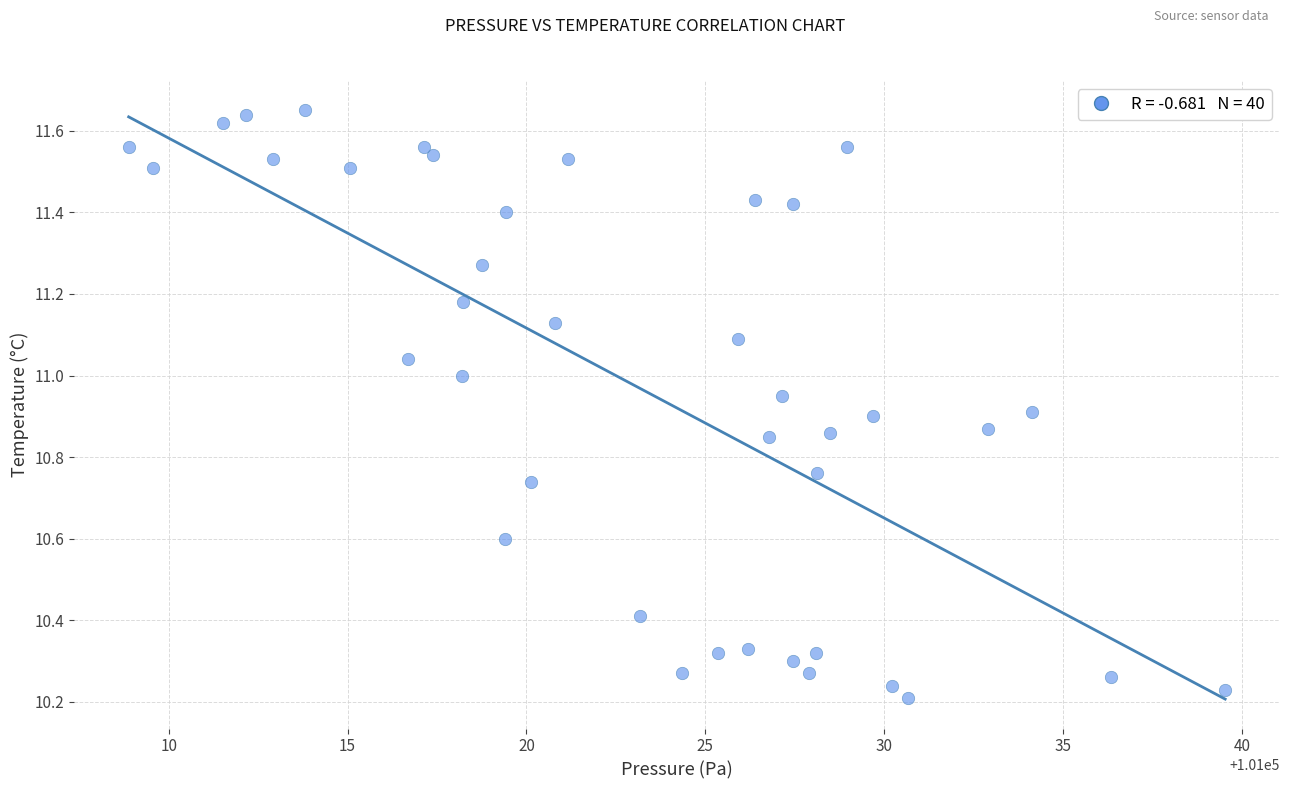

What is the range of Y values (max minus min)?

1.4